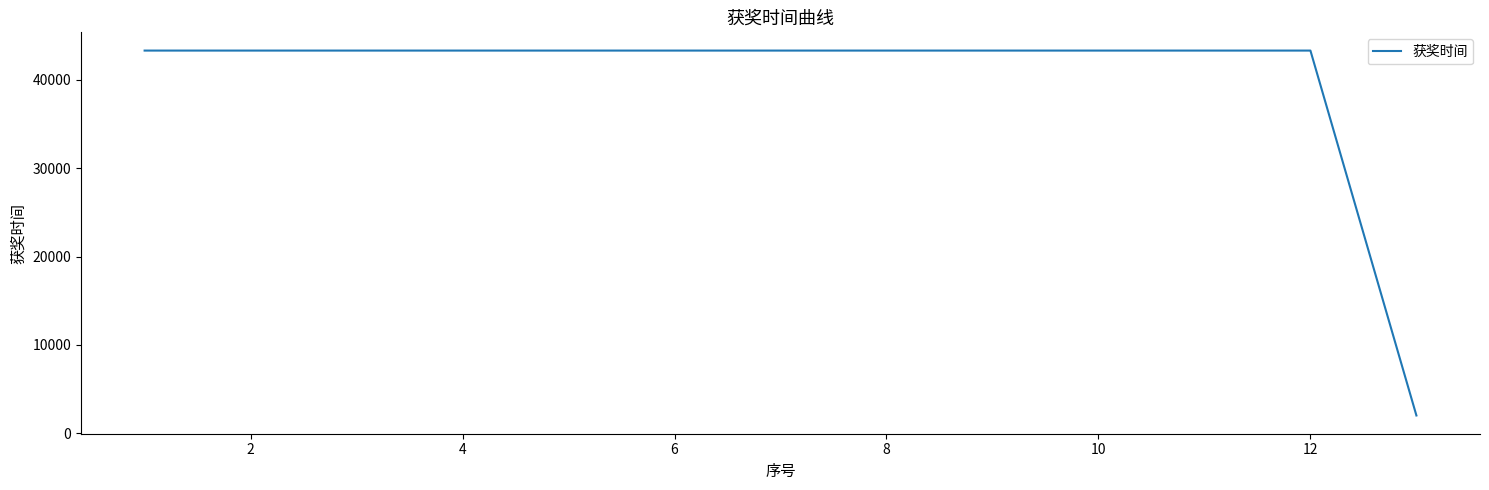

How many series are shown in this chart?

1